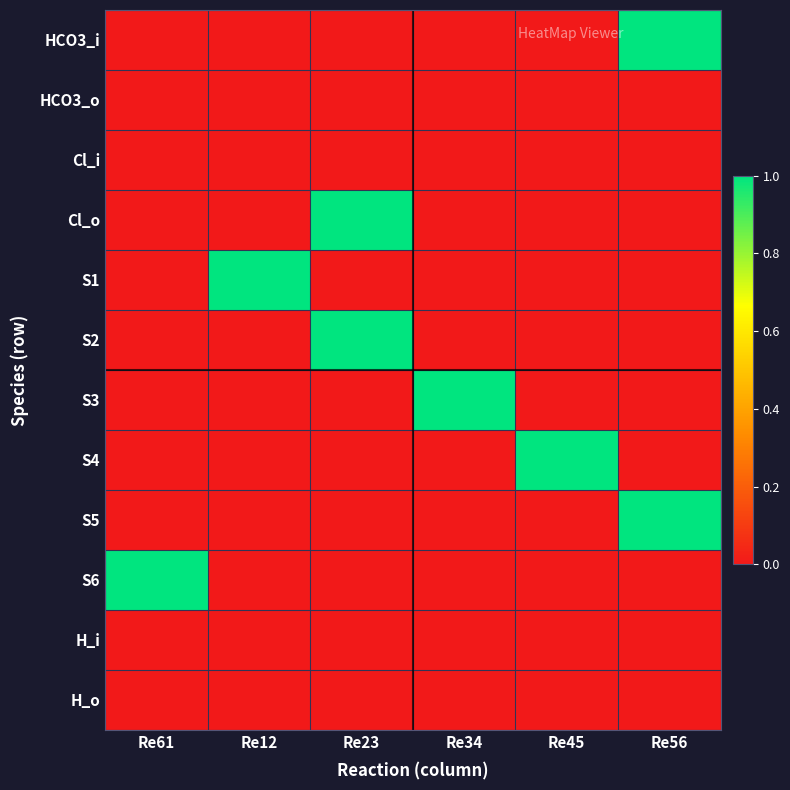

Which series has the largest range (max minus min)?

HCO3_i